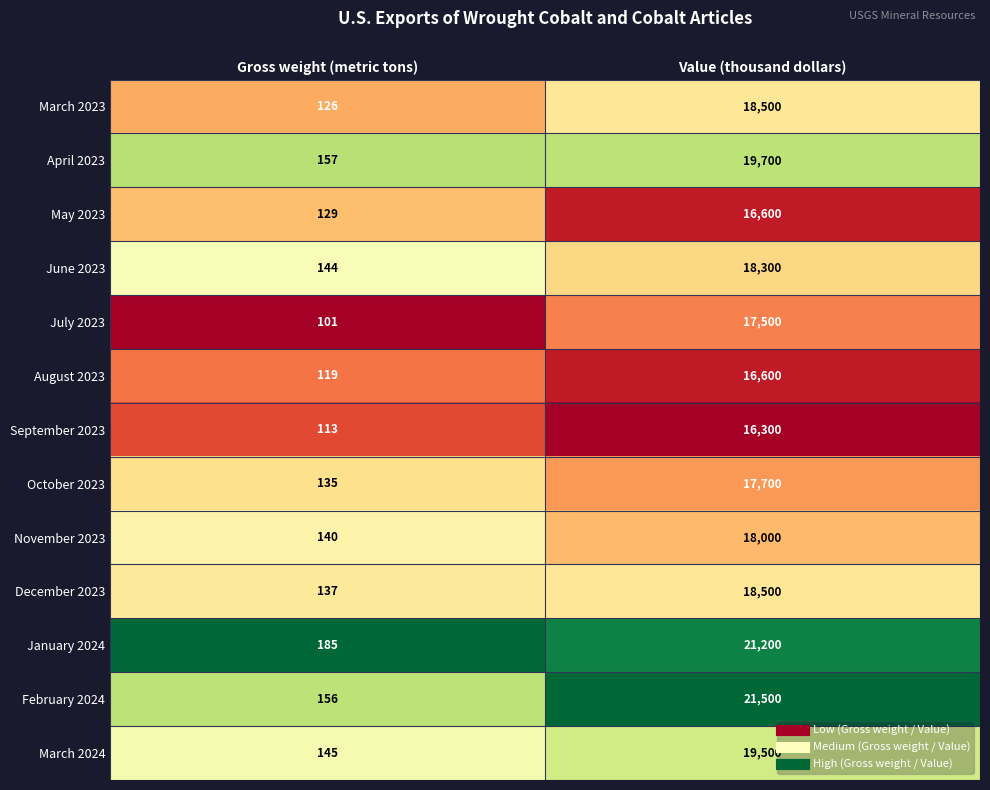

What is the minimum value for March 2024?

145